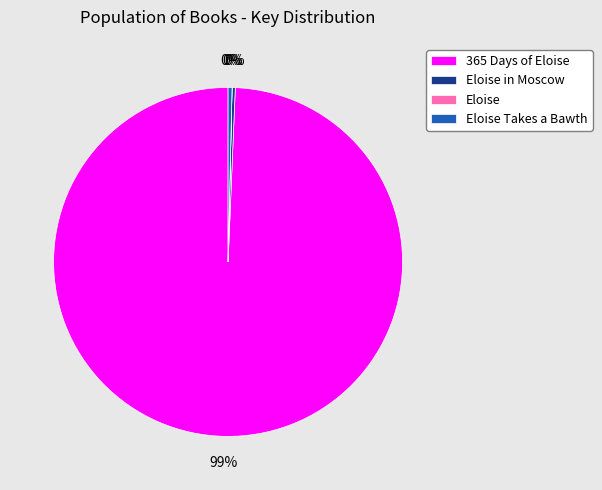

Does any single category account for the majority?

Yes